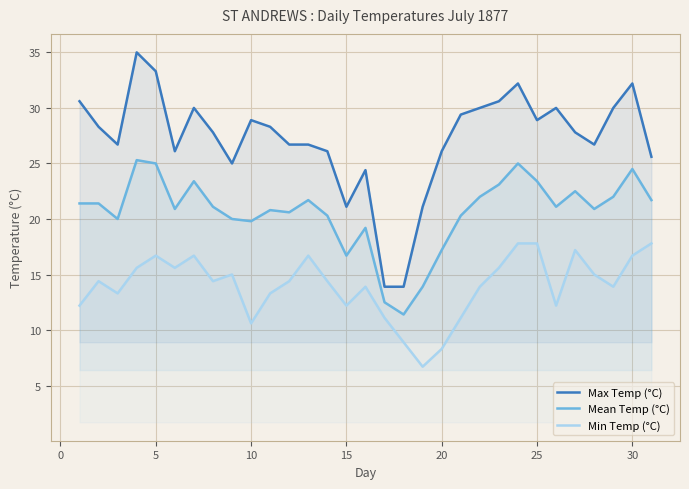

Rank the series by their average value, from highest to lowest.

Max Temp (°C), Mean Temp (°C), Min Temp (°C)